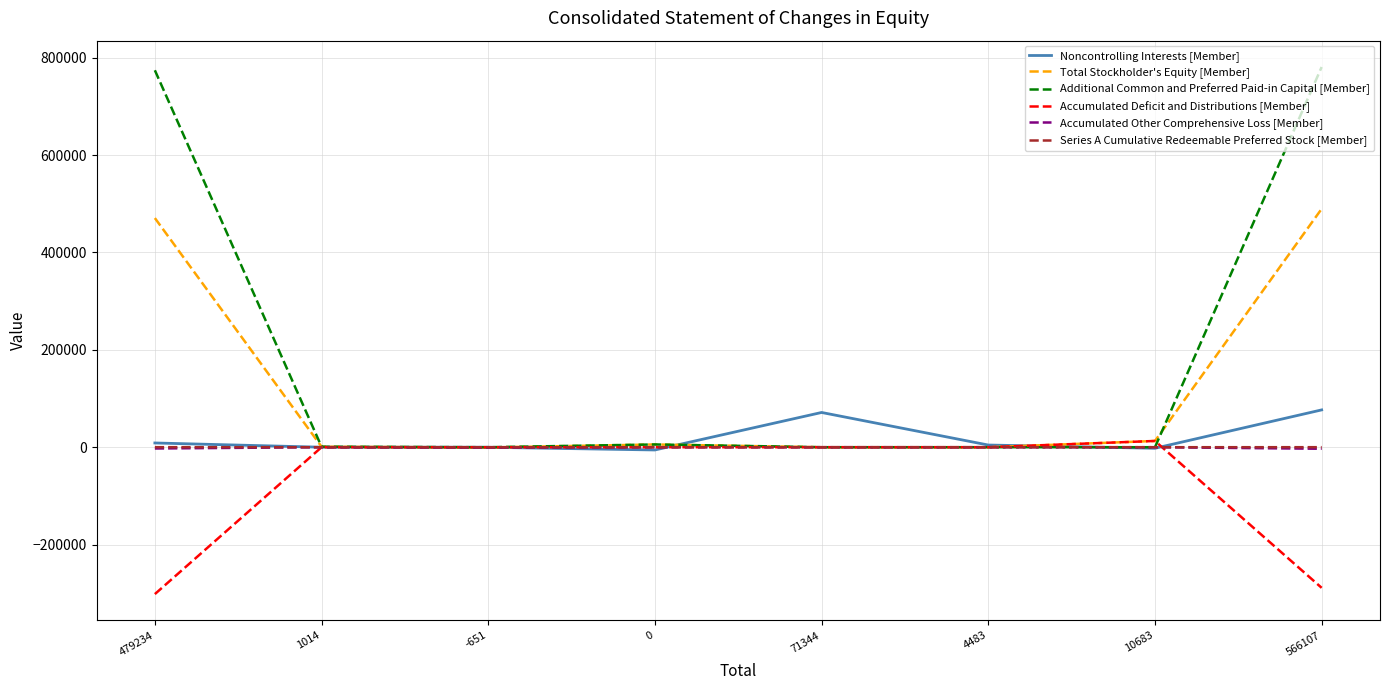

Which series has the largest total across all categories?

Additional Common and Preferred Paid-in Capital [Member]